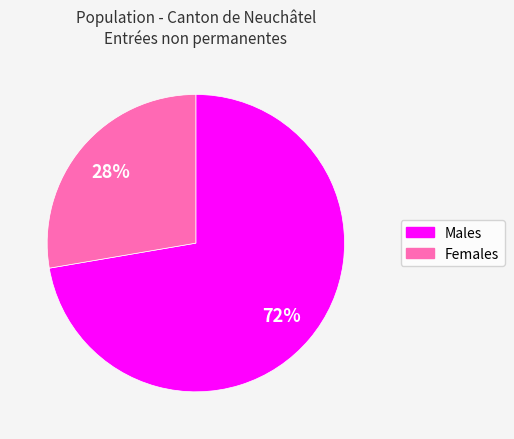

To the nearest percent, what is the average slice percentage?

50%